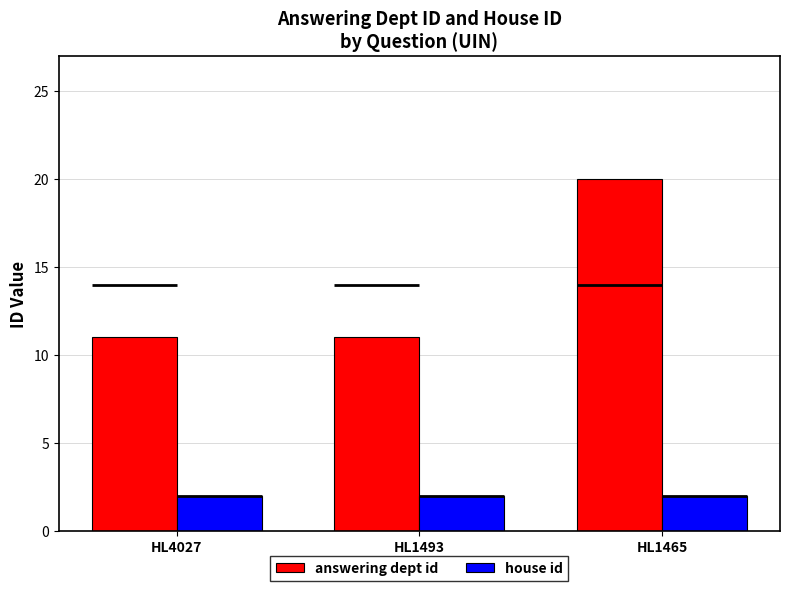

Which series has the largest total across all categories?

answering dept id